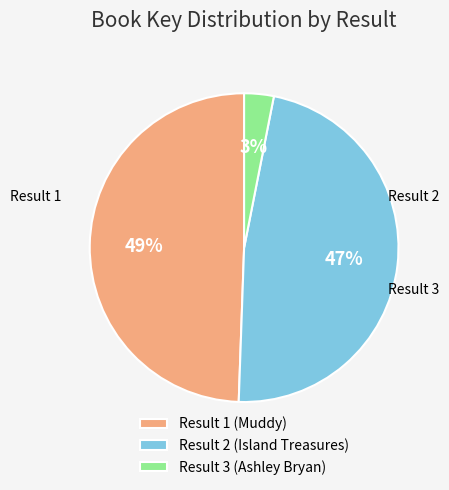

Does Result 3 (Ashley Bryan) represent more than half of the total?

No